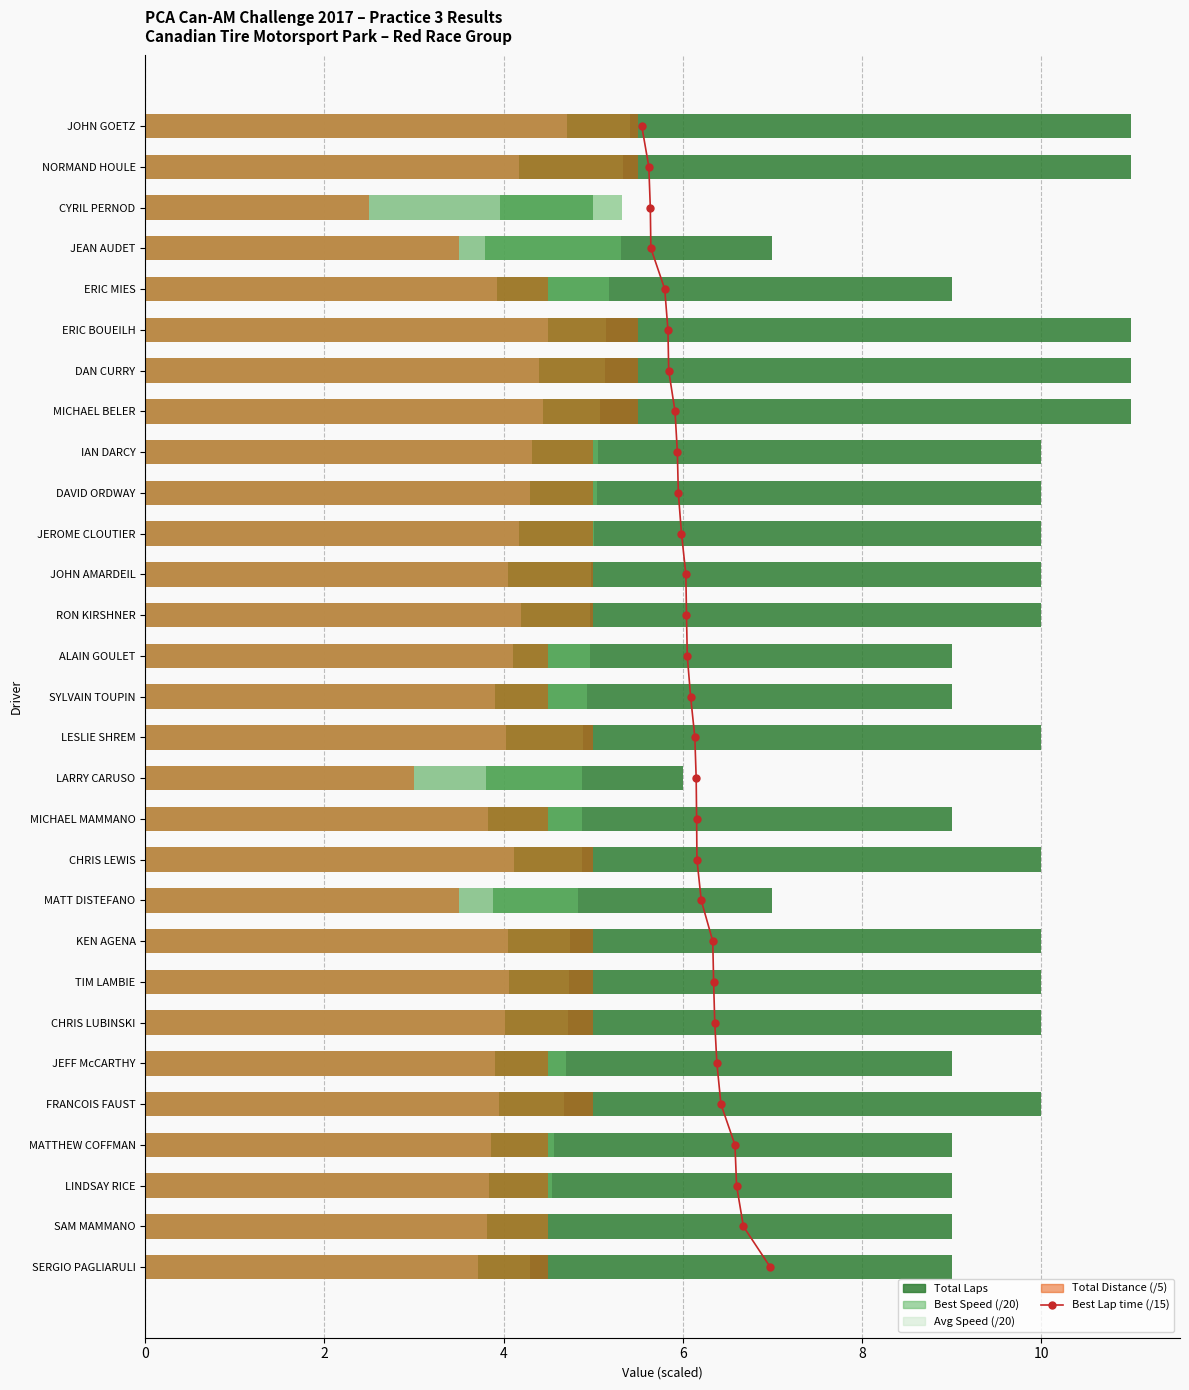

How many groups of bars are there?

29